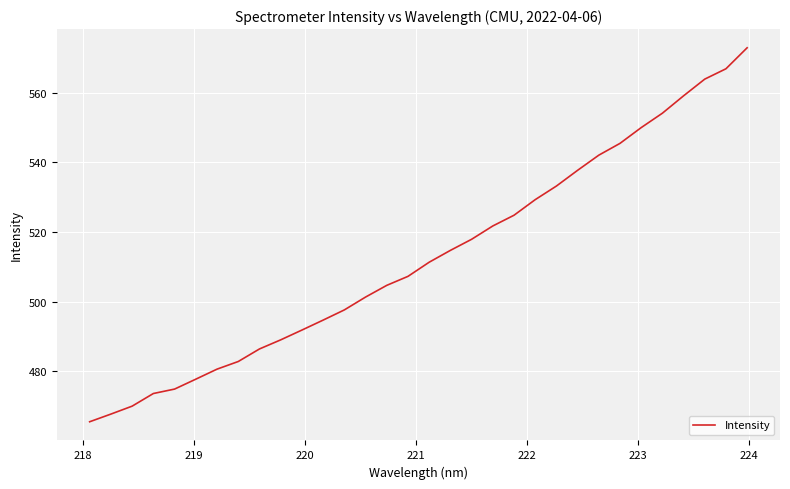

Count the number of data series in this chart.

1